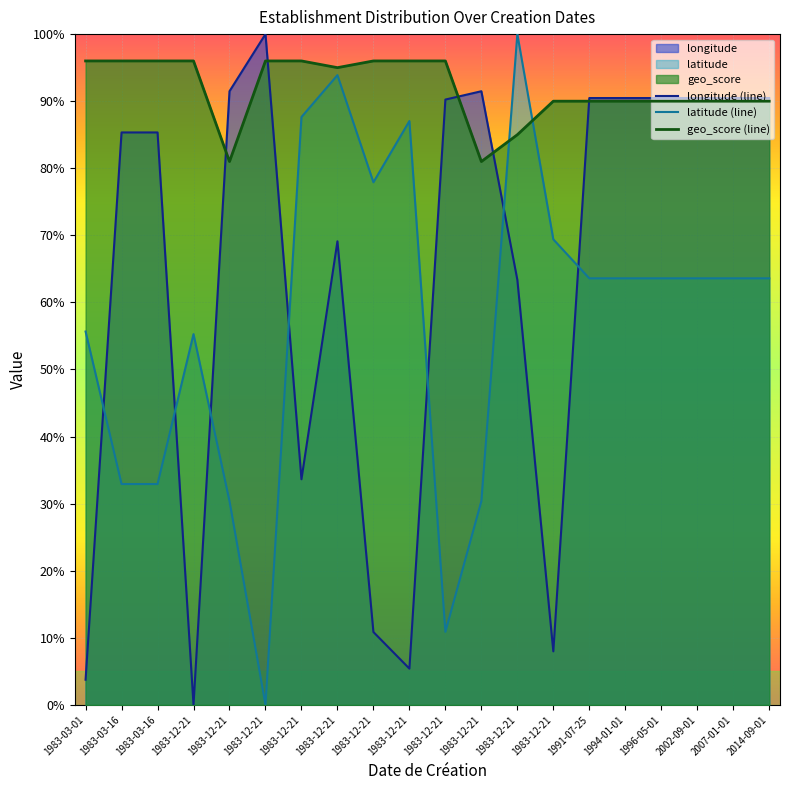

What is the sum of the longitude (line) values at 2002-09-01 and 1983-12-21?

0.9